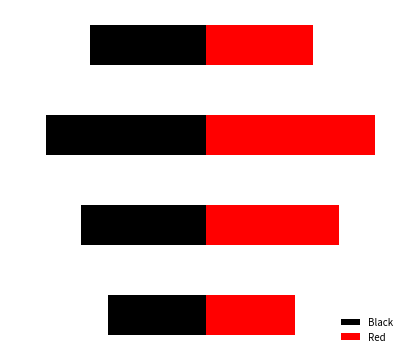

Which series has the widest spread of values?

Red